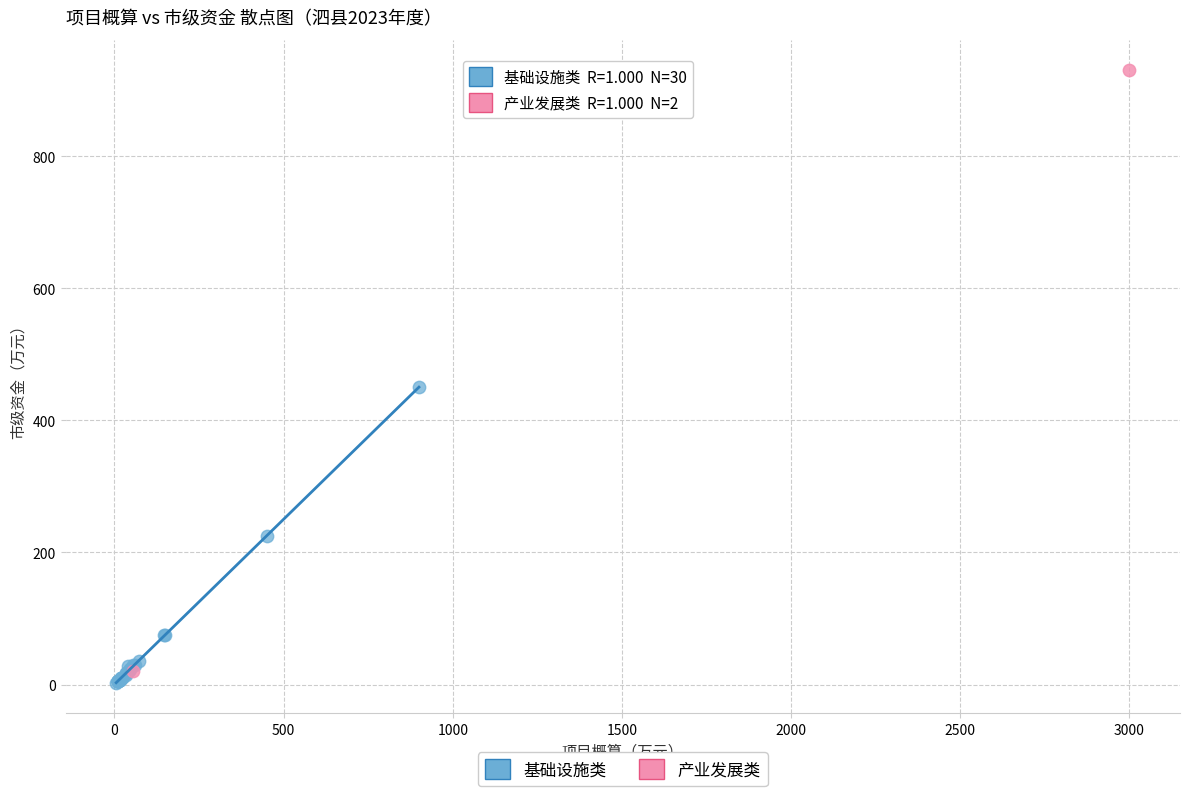

What are all the series names shown in the legend?

基础设施类, 产业发展类